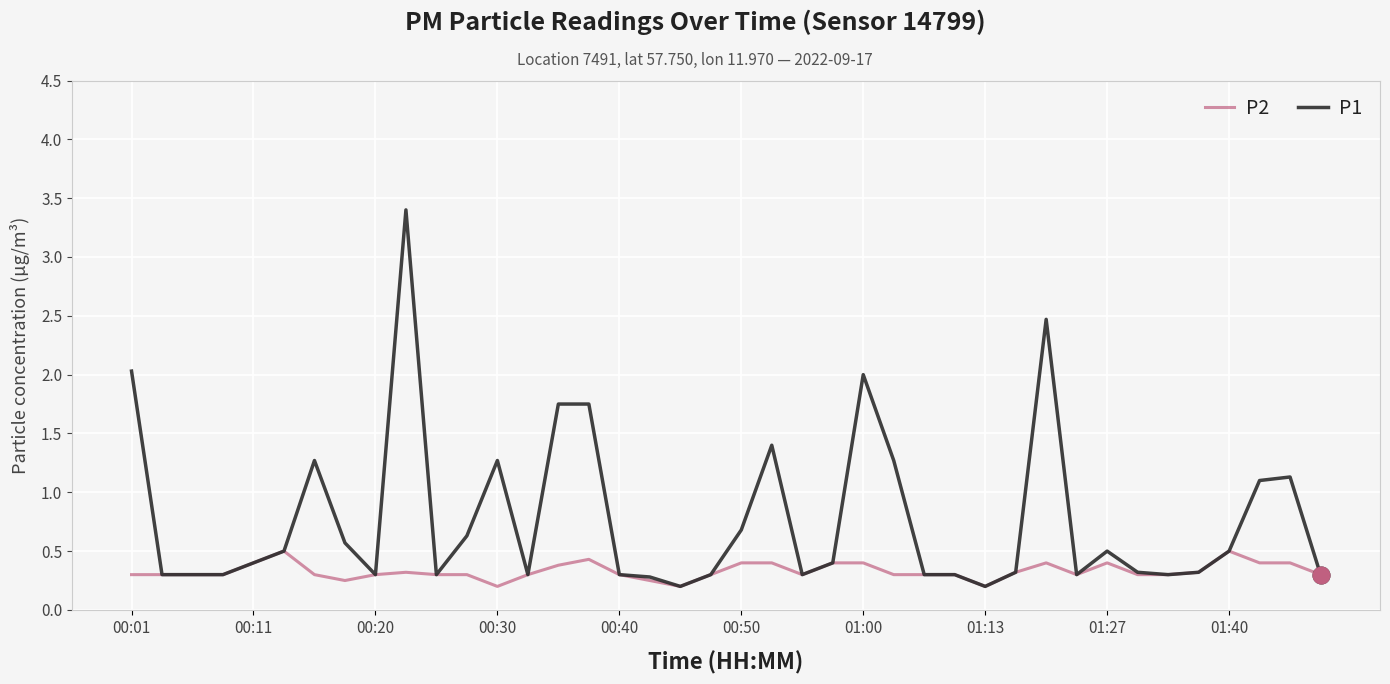

What is the difference between the second highest and minimum values in the P2 series?

0.3